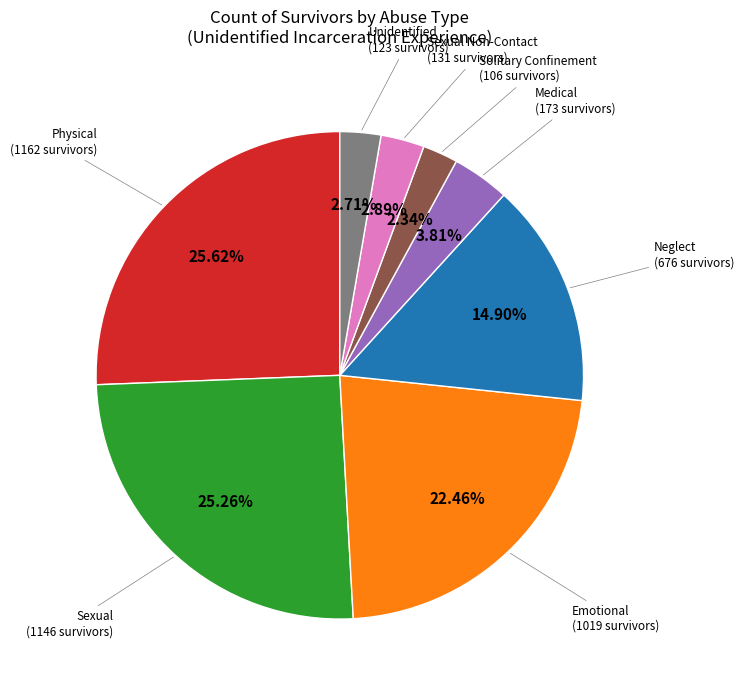

Is there any slice that represents more than half of the pie?

No